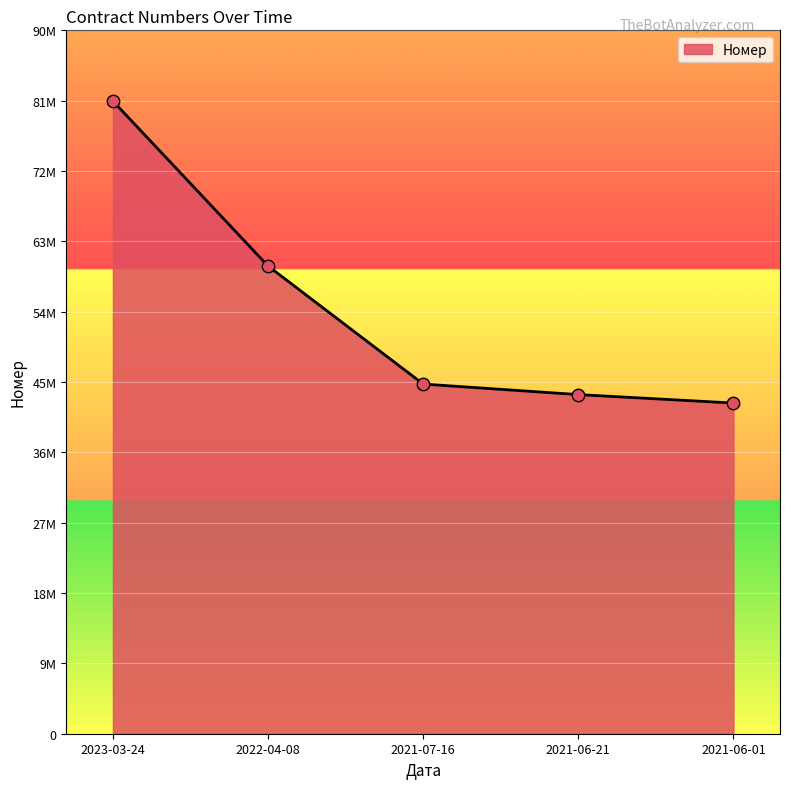

What is the ratio of the value at 2023-03-24 to the value at 2021-07-16?

1.8